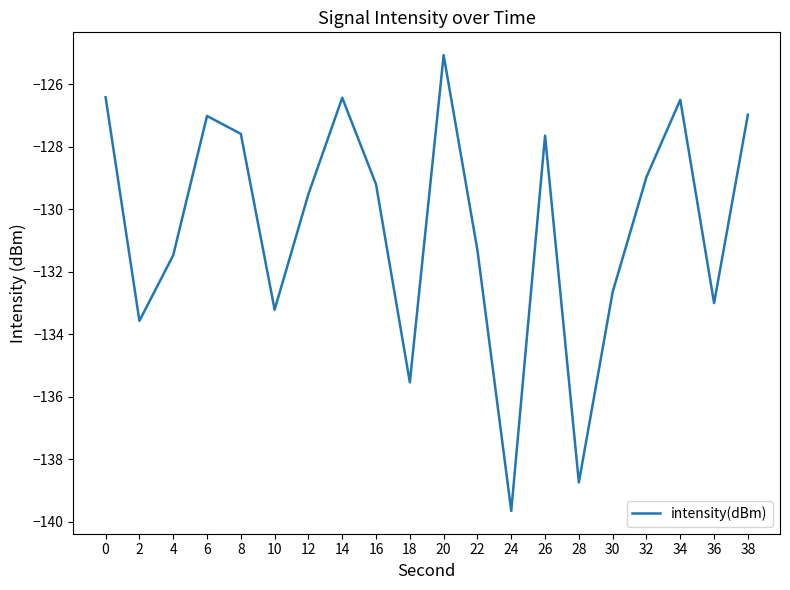

Where is the first local minimum?

2